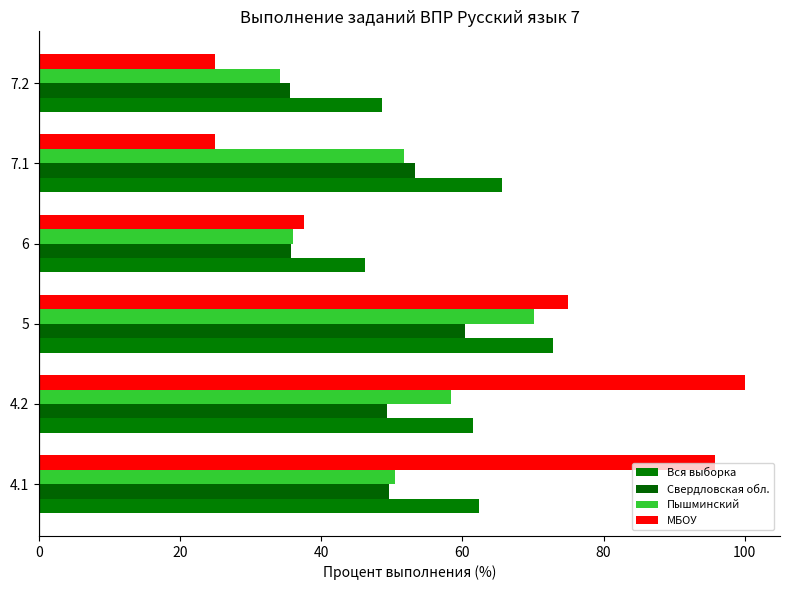

How many categories are shown in the chart?

6